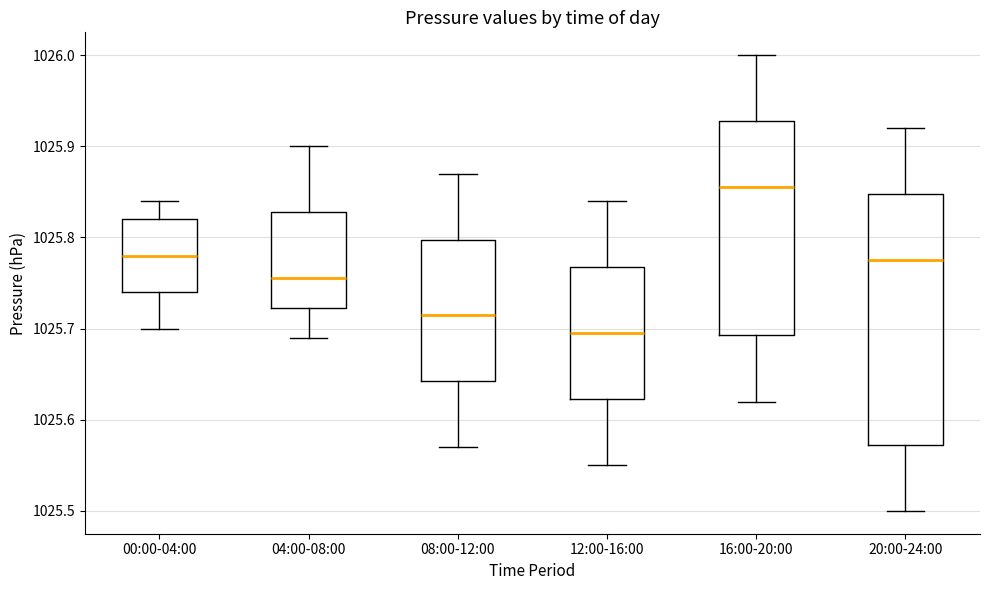

Which box's median line is the lowest?

12:00-16:00